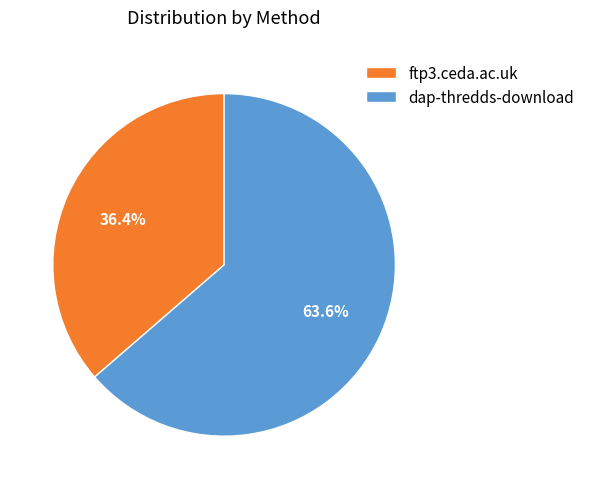

Is there a majority slice in this chart?

Yes